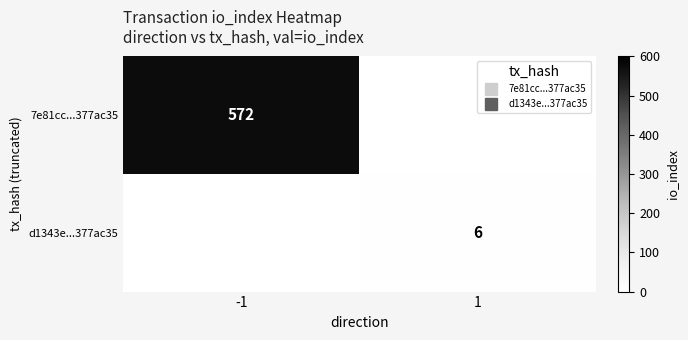

How many positive values does the d1343e...377ac35 series have?

1